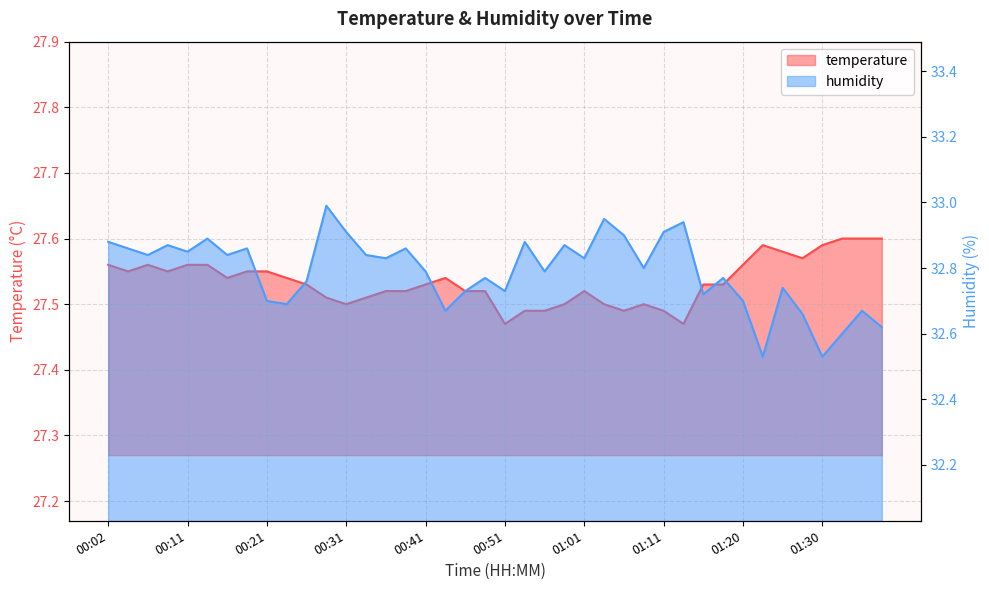

Does the chart display data point markers on the line(s)?

No